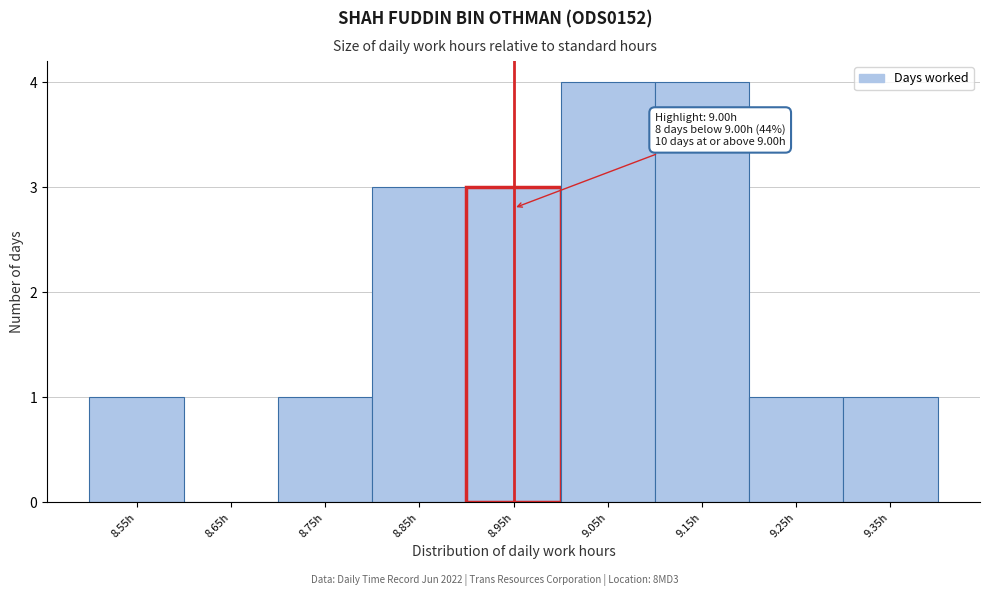

Reading left to right, extract all data points from this chart.

8.55h=1	8.65h=0	8.75h=1	8.85h=3	8.95h=3	9.05h=4	9.15h=4	9.25h=1	9.35h=1